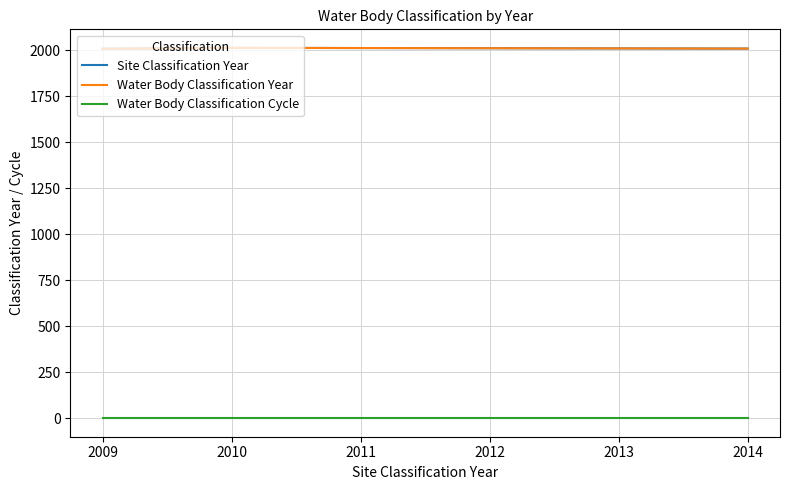

Is it true that Water Body Classification Cycle equals 1 at 2011?

True